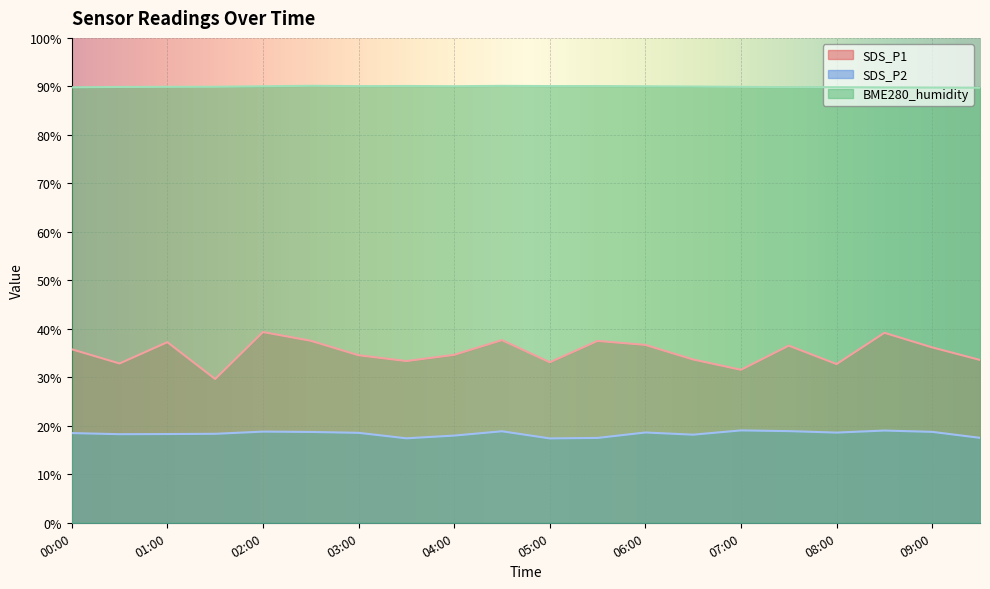

At how many categories does at least one series exceed 29?

20